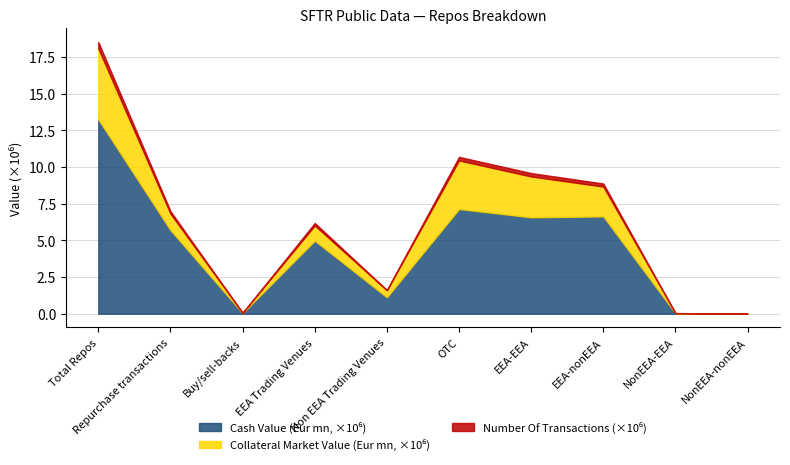

Between Repurchase transactions and EEA-nonEEA, which series saw the biggest shift?

Cash Value (Eur mn)